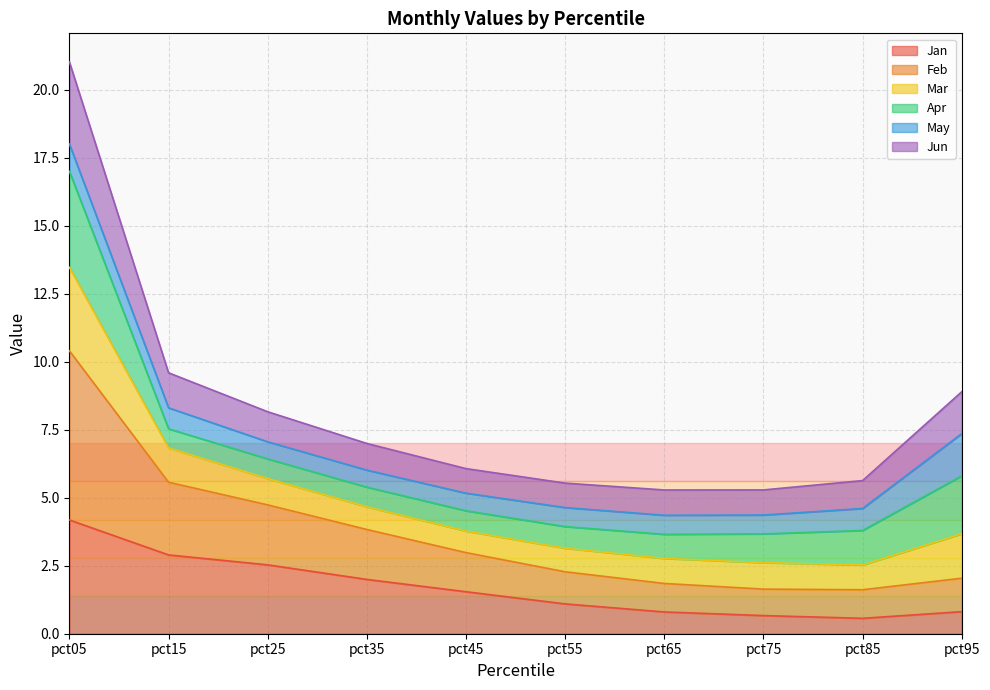

Does the chart display data point markers on the line(s)?

No